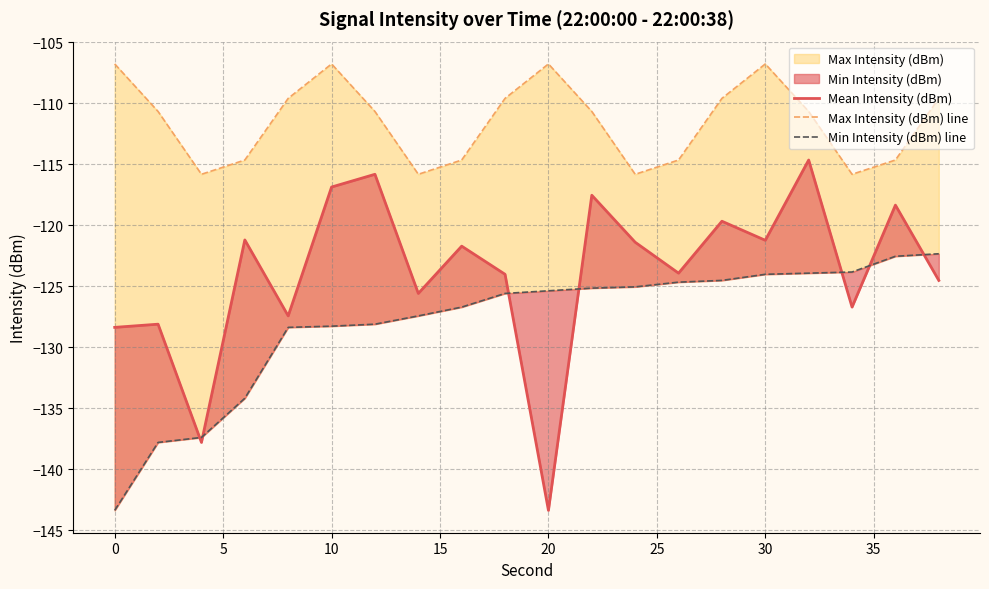

True or false: Max Intensity (dBm) line and Mean Intensity (dBm) intersect in this chart.

False